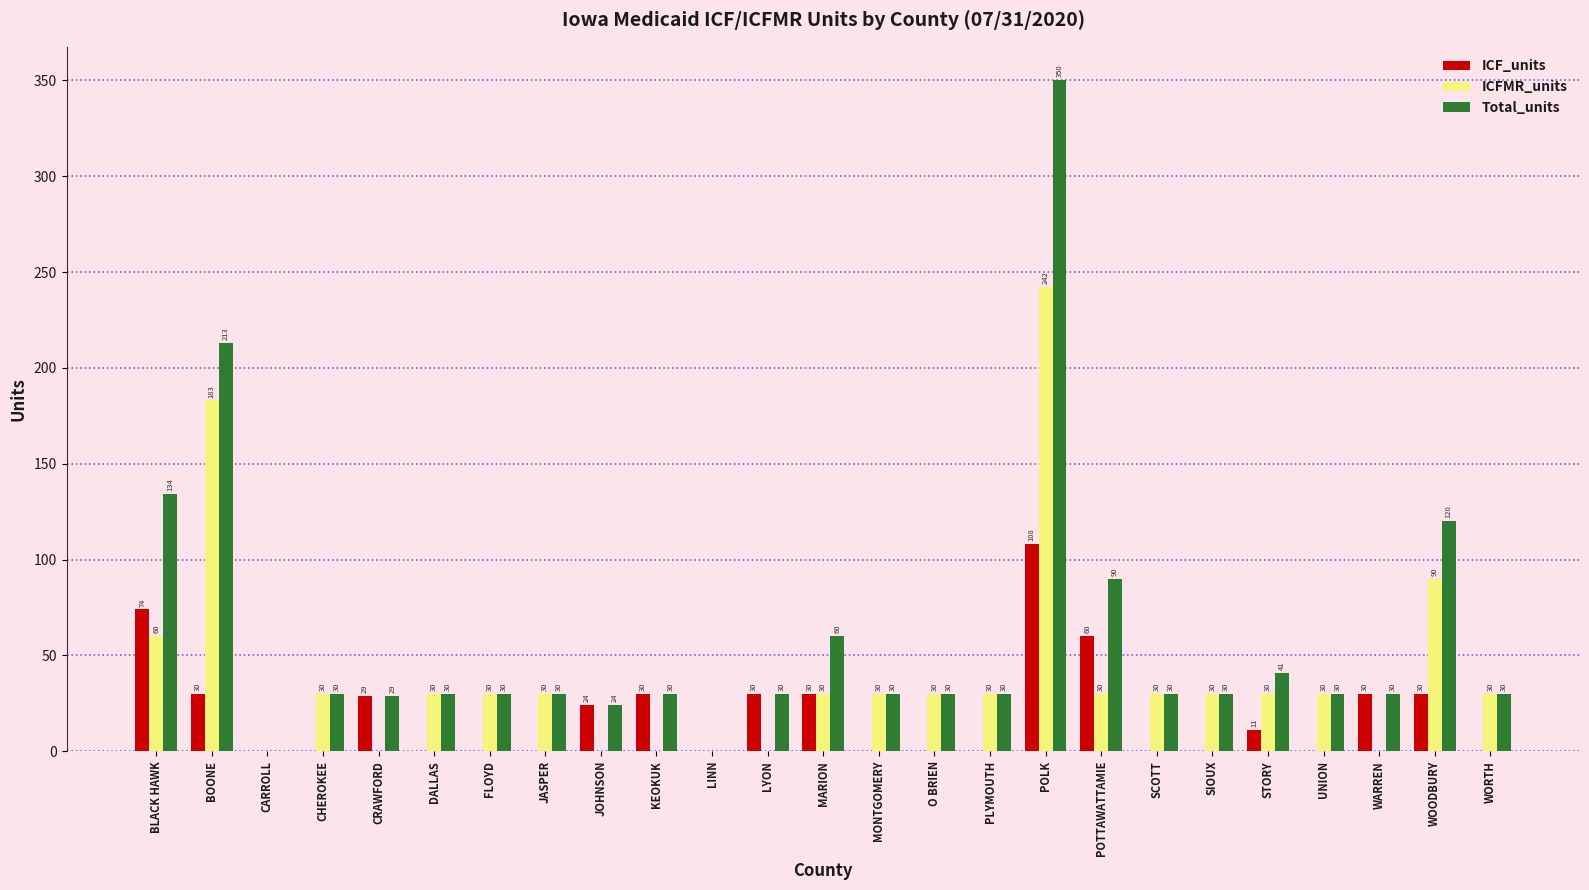

Where is ICFMR_units nearest to the value 121?

WOODBURY